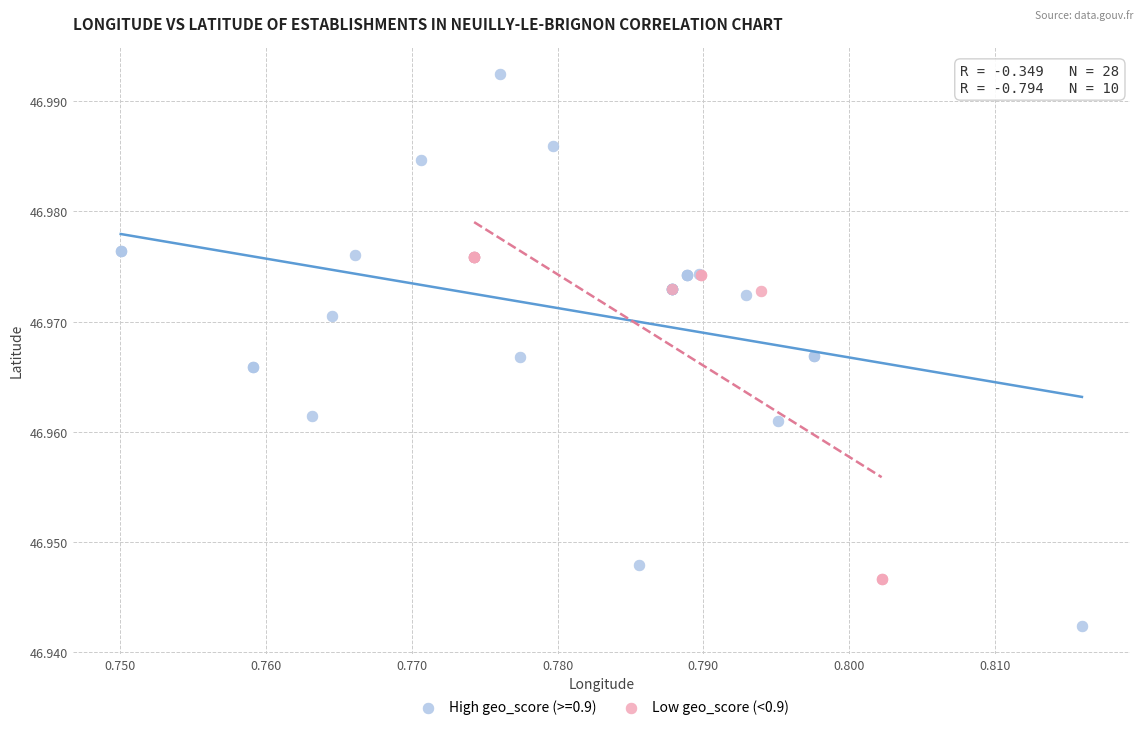

Which series reaches the minimum Y coordinate?

High geo_score (>=0.9)